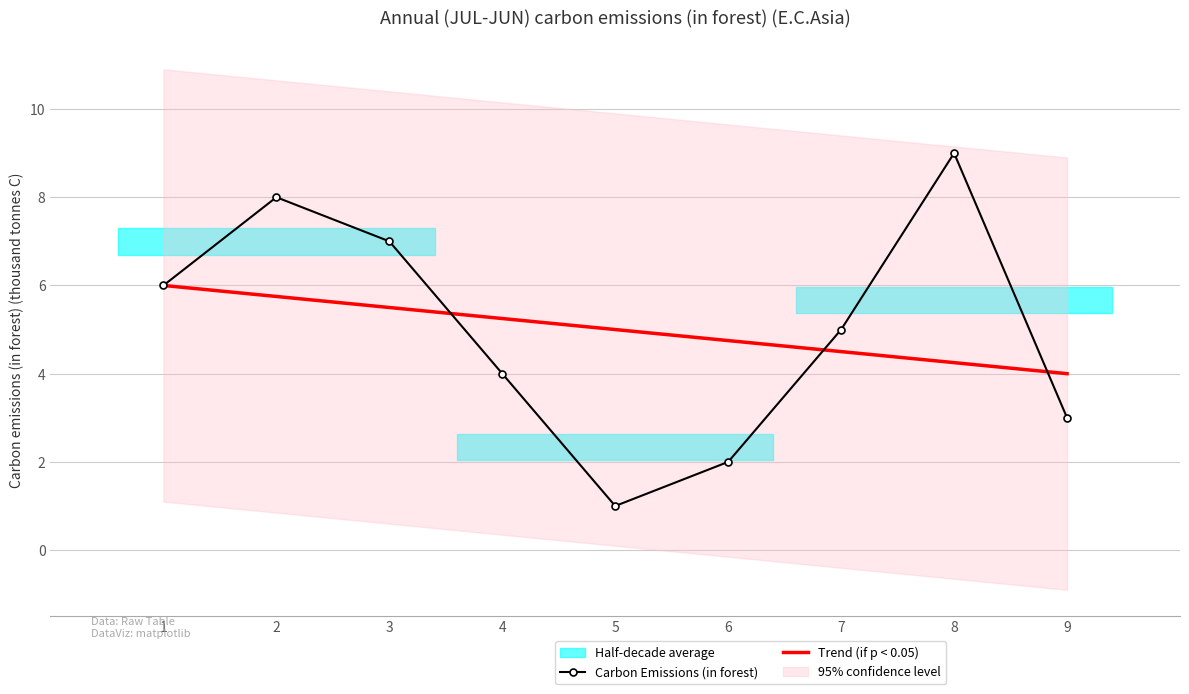

Rank the series at 1 from highest to lowest value.

Trend (if p < 0.05), Carbon Emissions (in forest)